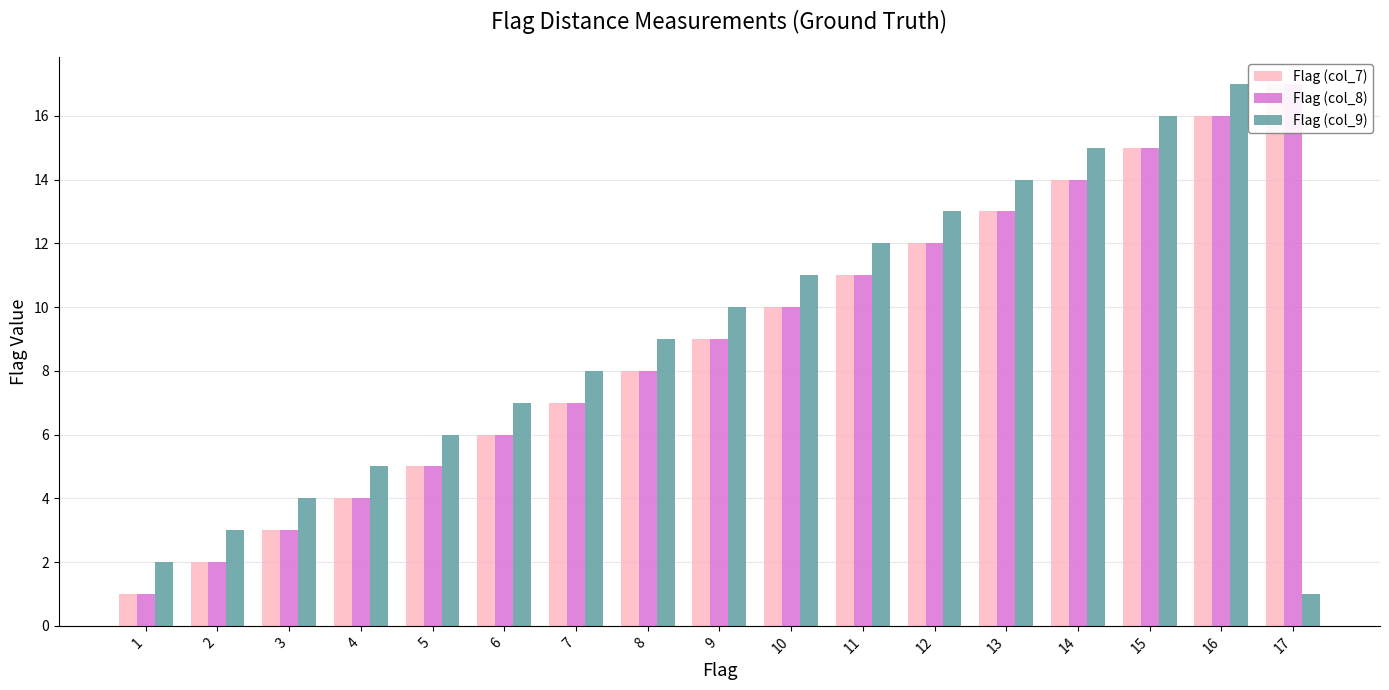

What is the difference between the highest and lowest values at 8?

1